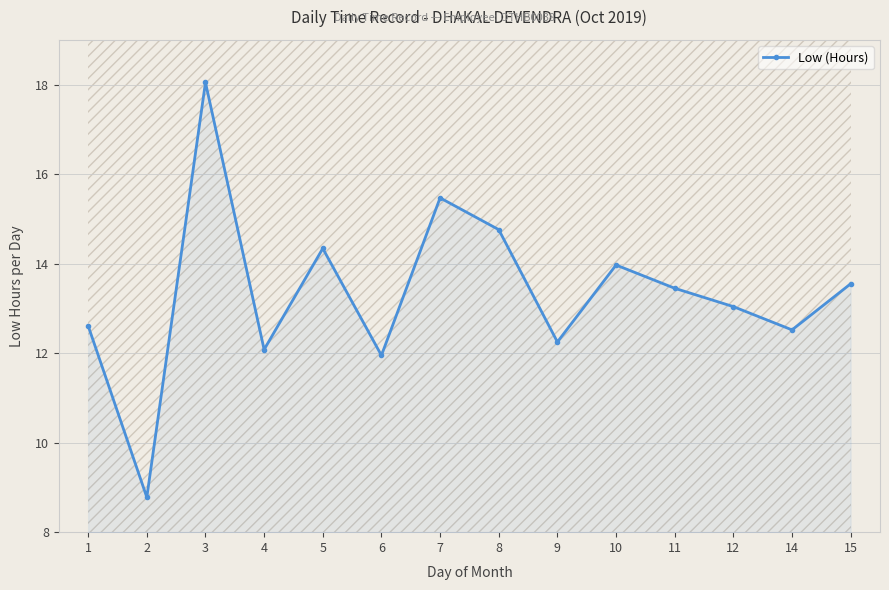

How many interior local valleys (lower than both neighbors) does the data have?

5